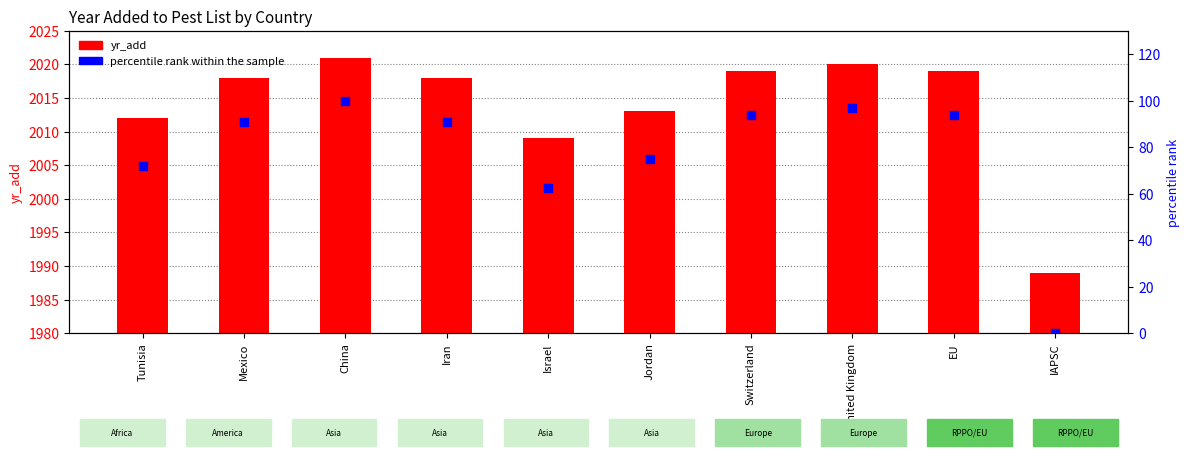

Is the value of yr_add at Israel greater than the value of percentile rank within the sample at Mexico?

Yes